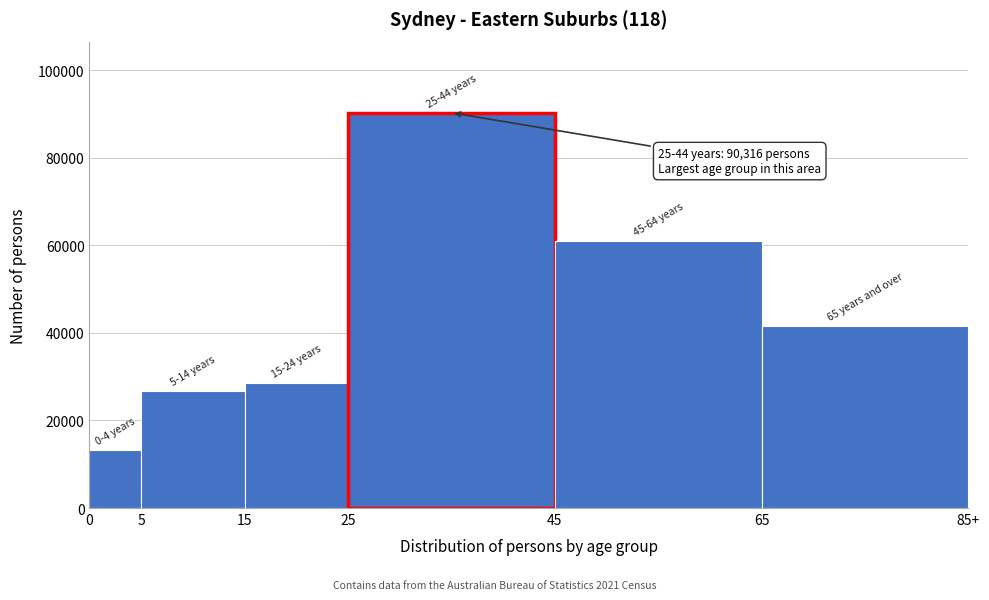

Reading left to right, extract all data points from this chart.

13267	26754	28513	90316	60914	41646